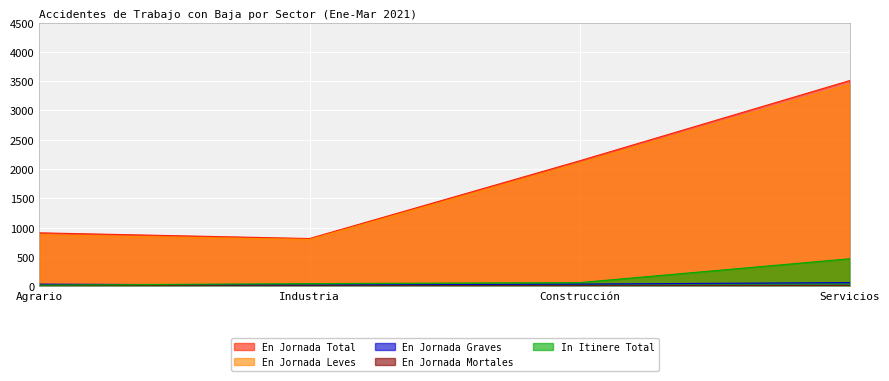

List the series in order of their peak value, highest first.

En Jornada Total, En Jornada Leves, In Itinere Total, En Jornada Graves, En Jornada Mortales